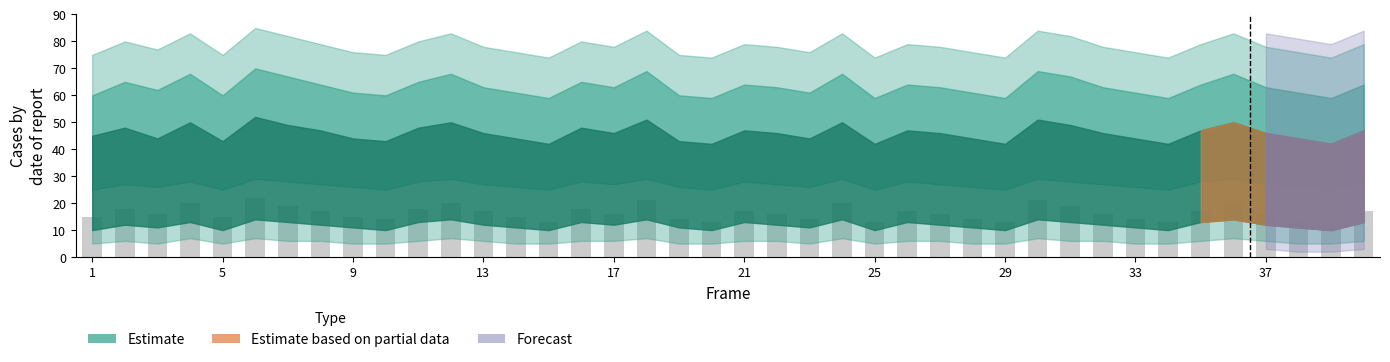

What is the value of the 30th bar from the left?

21